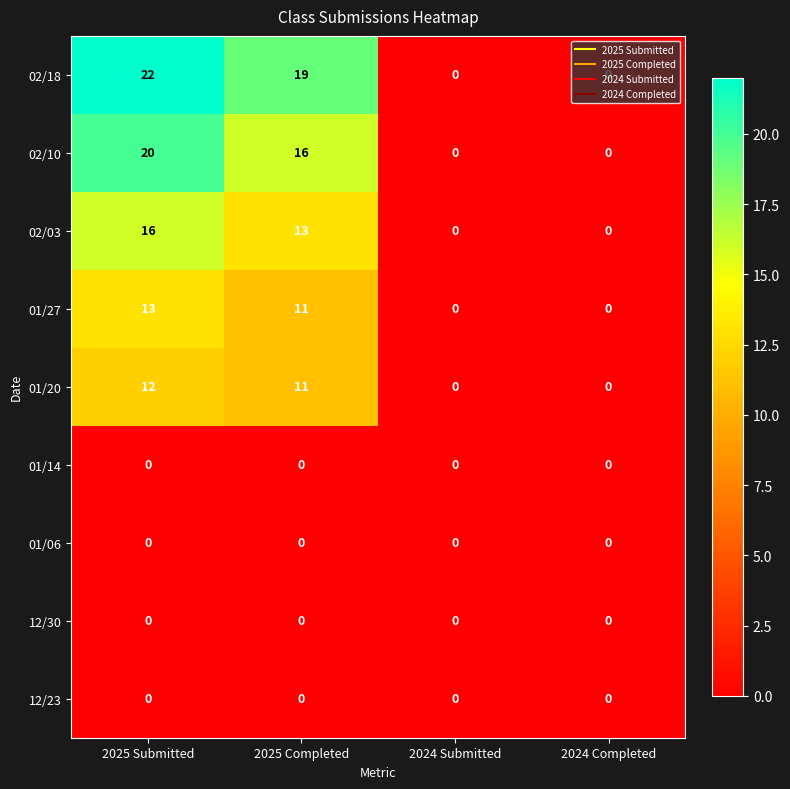

What is the maximum value shown in the chart?

22